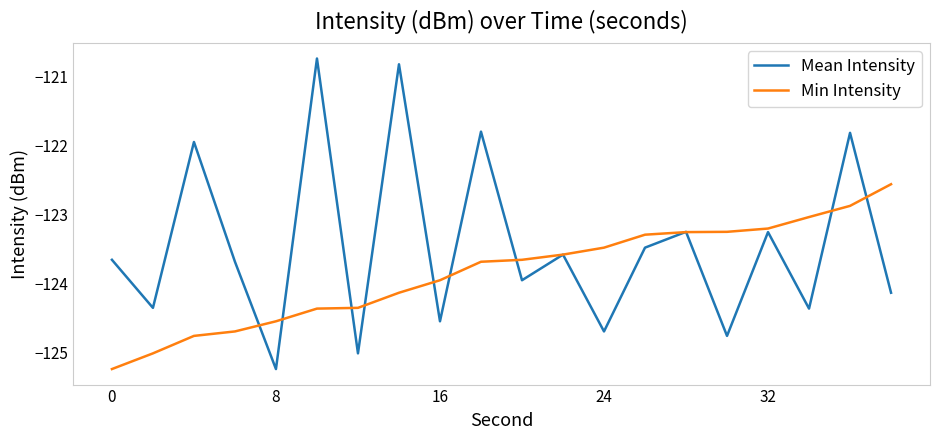

How many lines are shown in the chart?

2